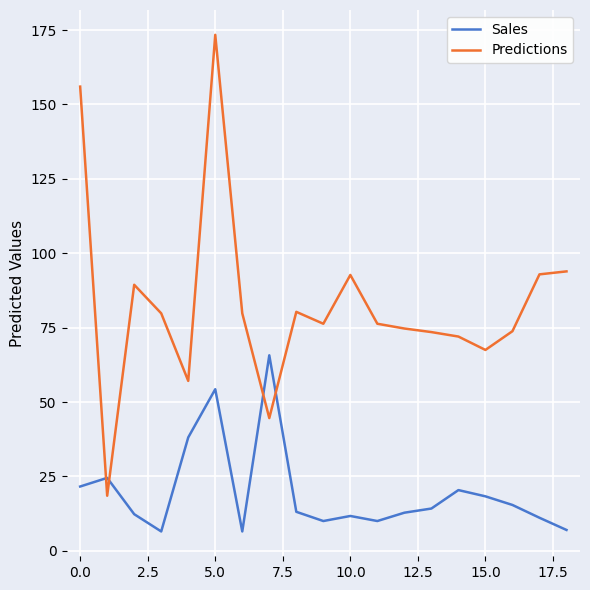

What is the average value of the Sales series?

19.7